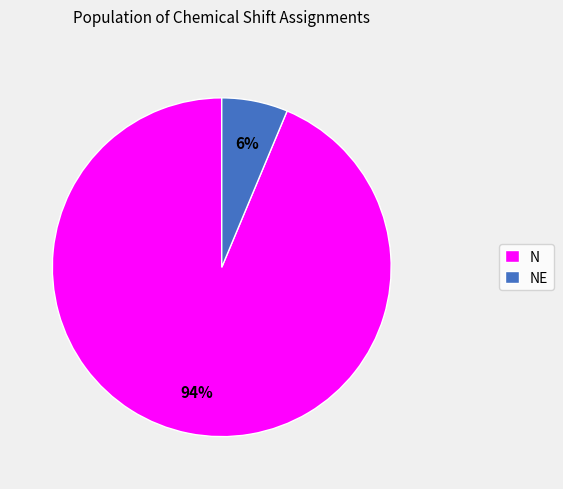

Which slice is the largest?

N